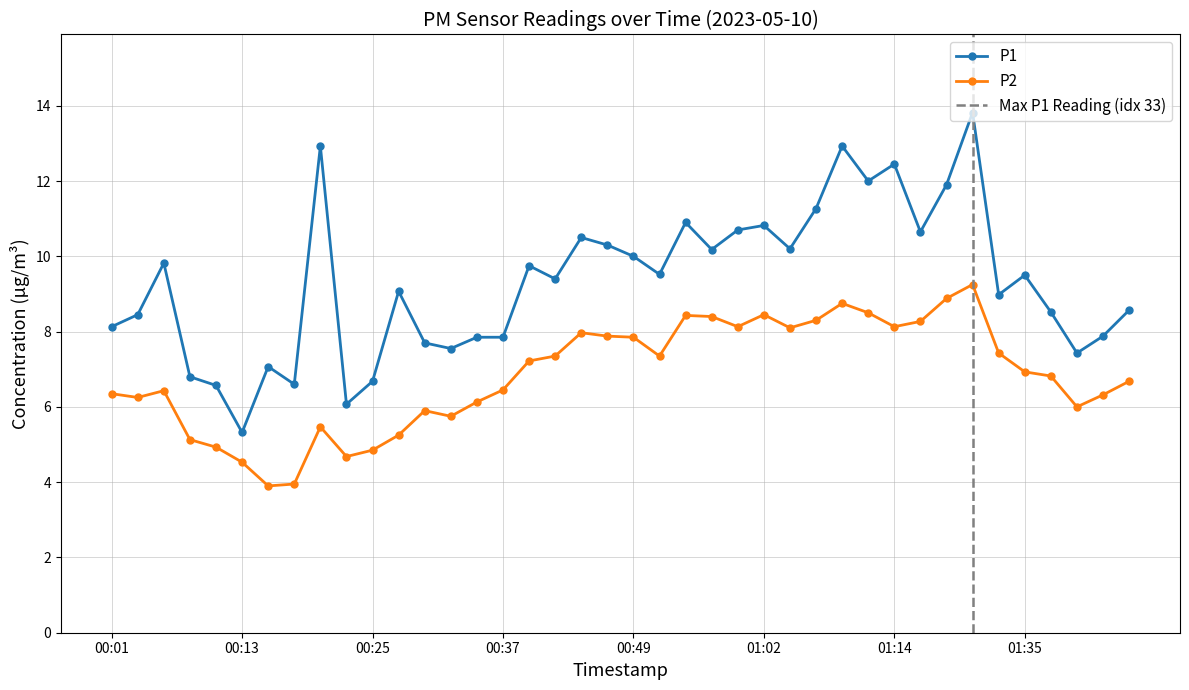

Rank the series by their maximum value, from lowest to highest.

P2, P1